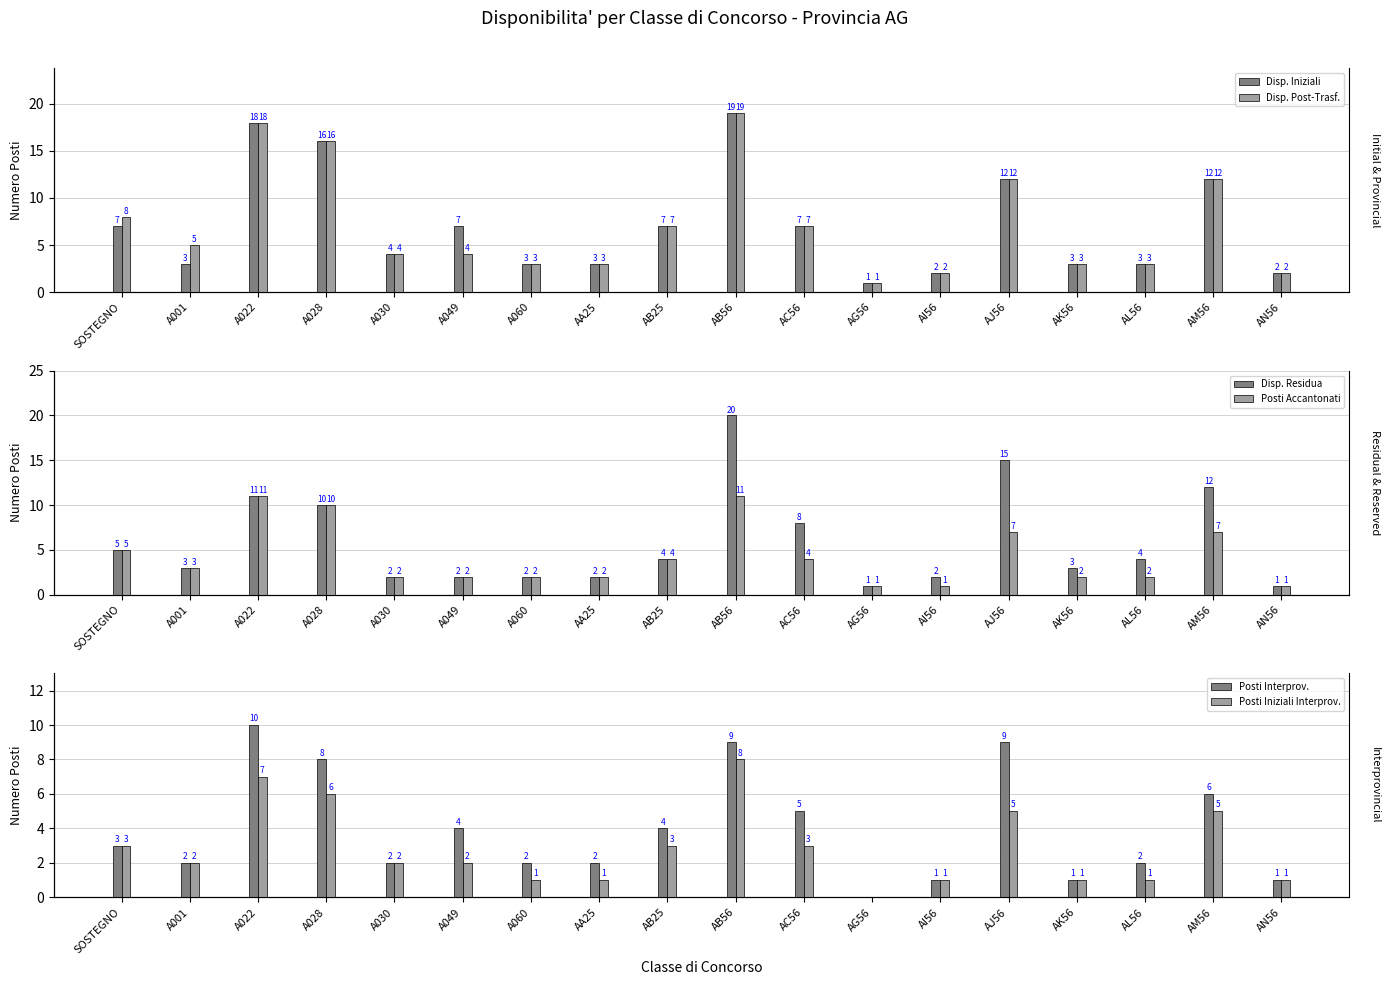

What is the difference between the maximum and minimum values in the Posti Accantonati series?

10